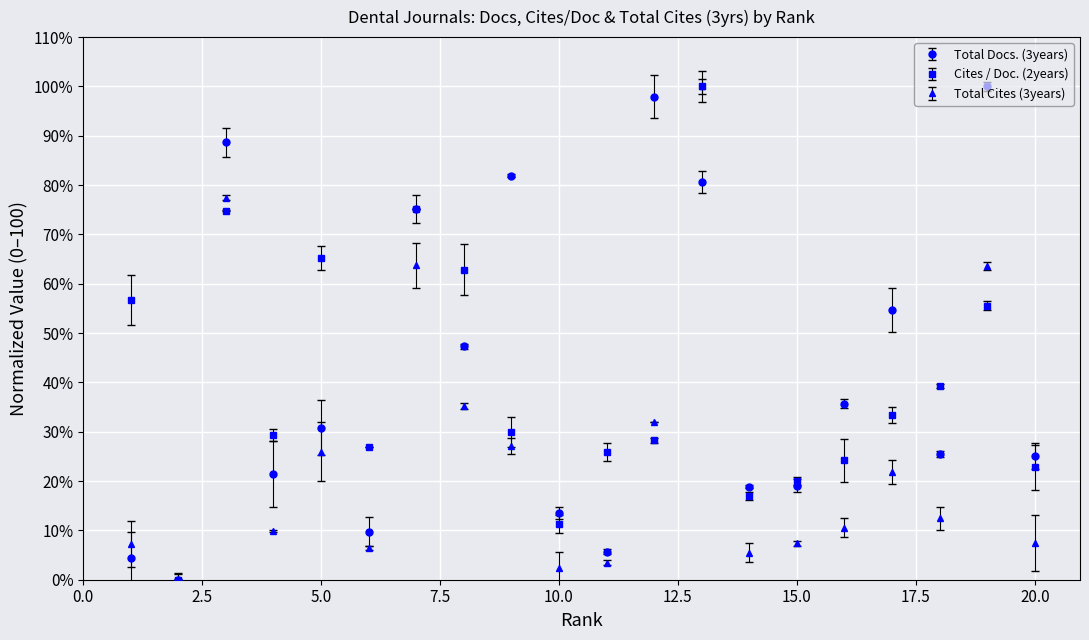

What is the average value of the Total Docs. (3years) series?

41.8